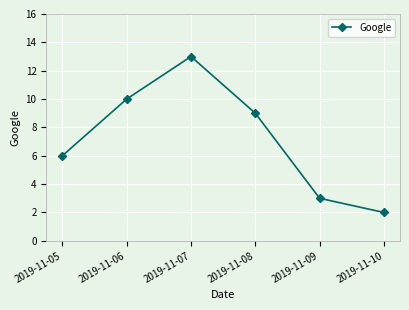

Reading right to left, what are all the values shown in this chart?

2	3	9	13	10	6